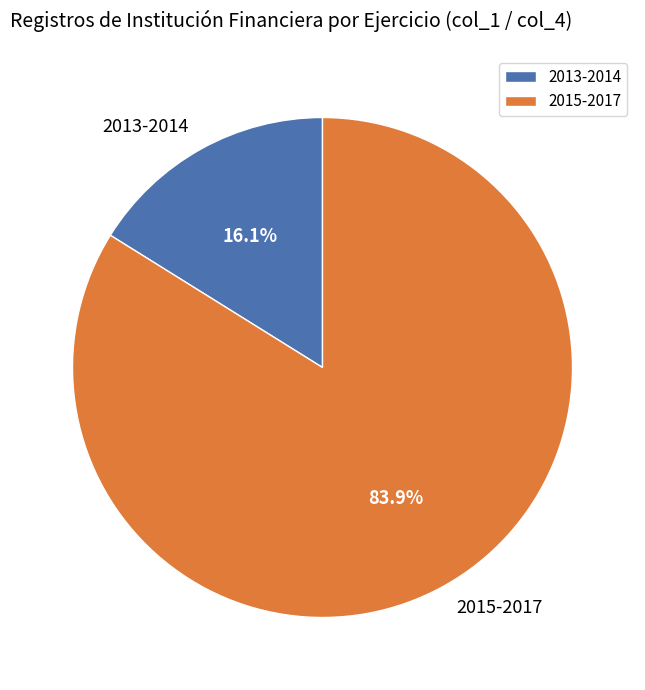

Between 2013-2014 and 2015-2017, which is larger?

2015-2017